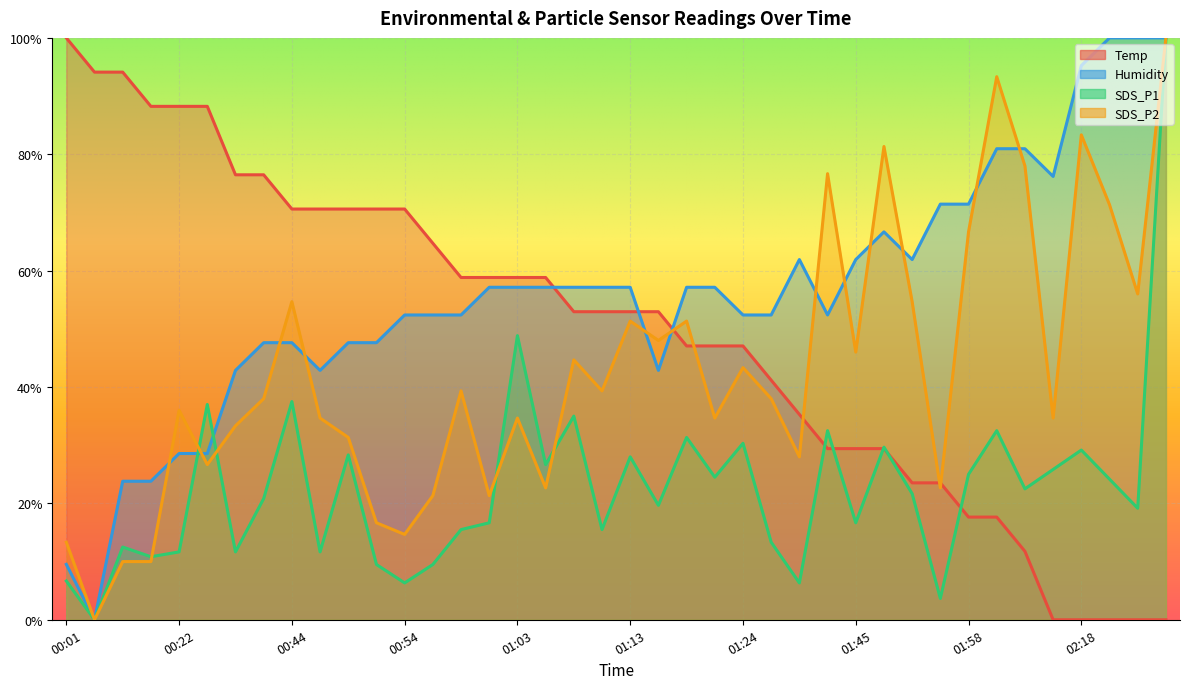

What is the label of the 22nd point from the right?

01:08